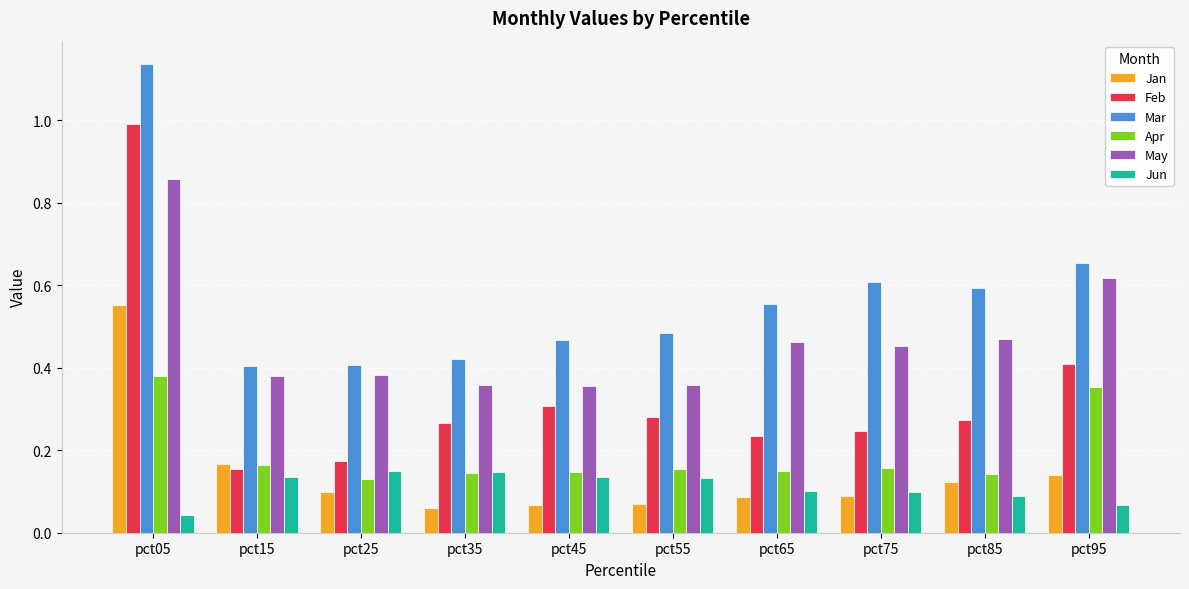

Does the chart contain any negative values?

No